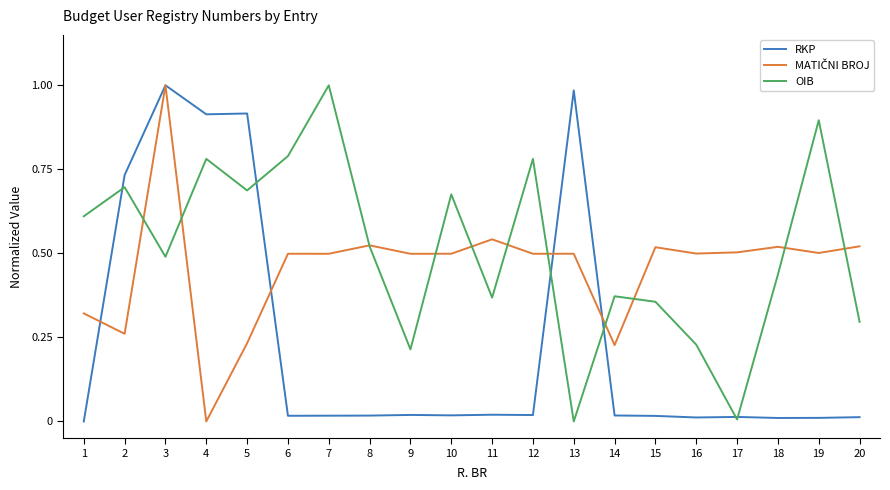

Is it true that OIB equals 0.4 at 9?

False